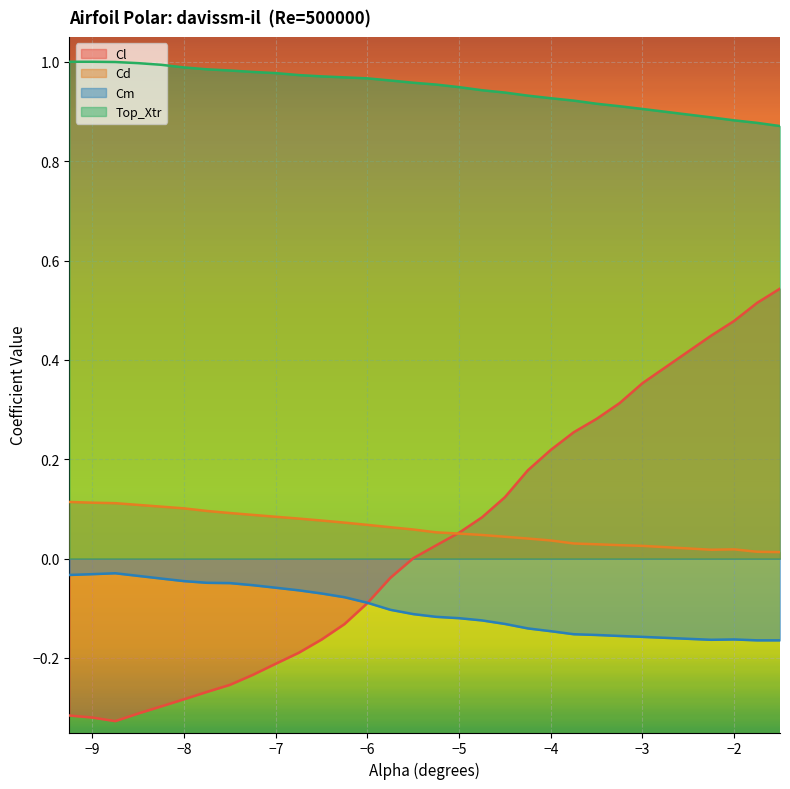

How many lines are shown in the chart?

4